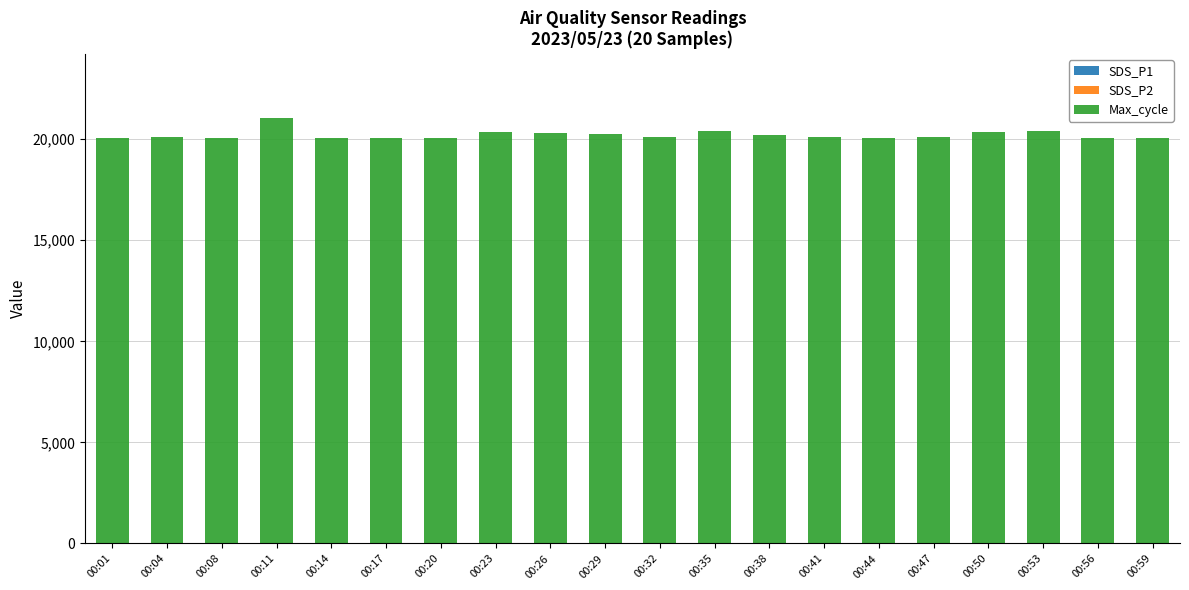

How many series are shown in this chart?

3